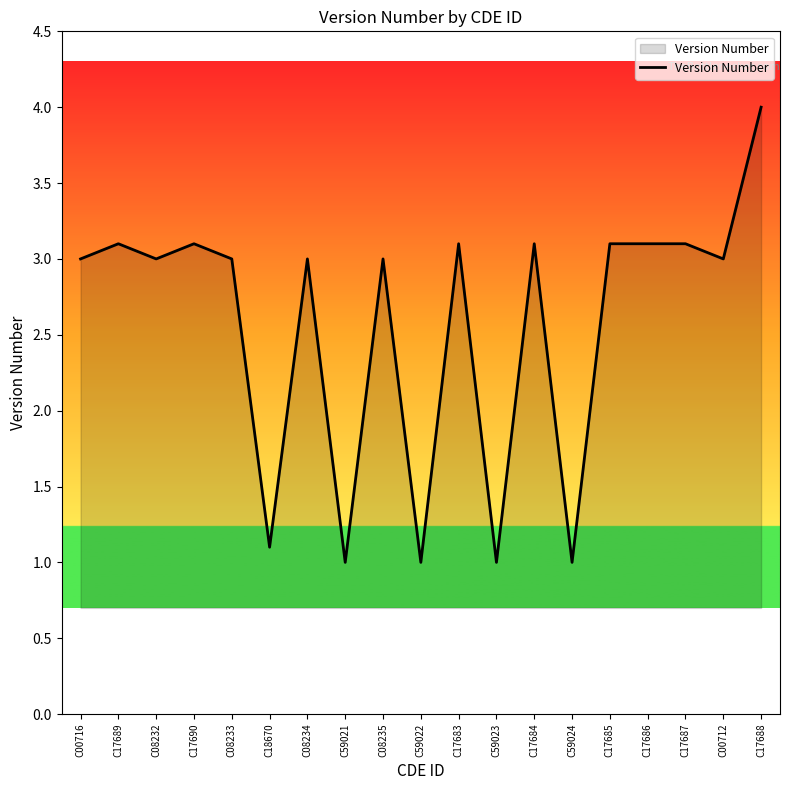

What is the sum of the values at C08233 and C18670?

4.1